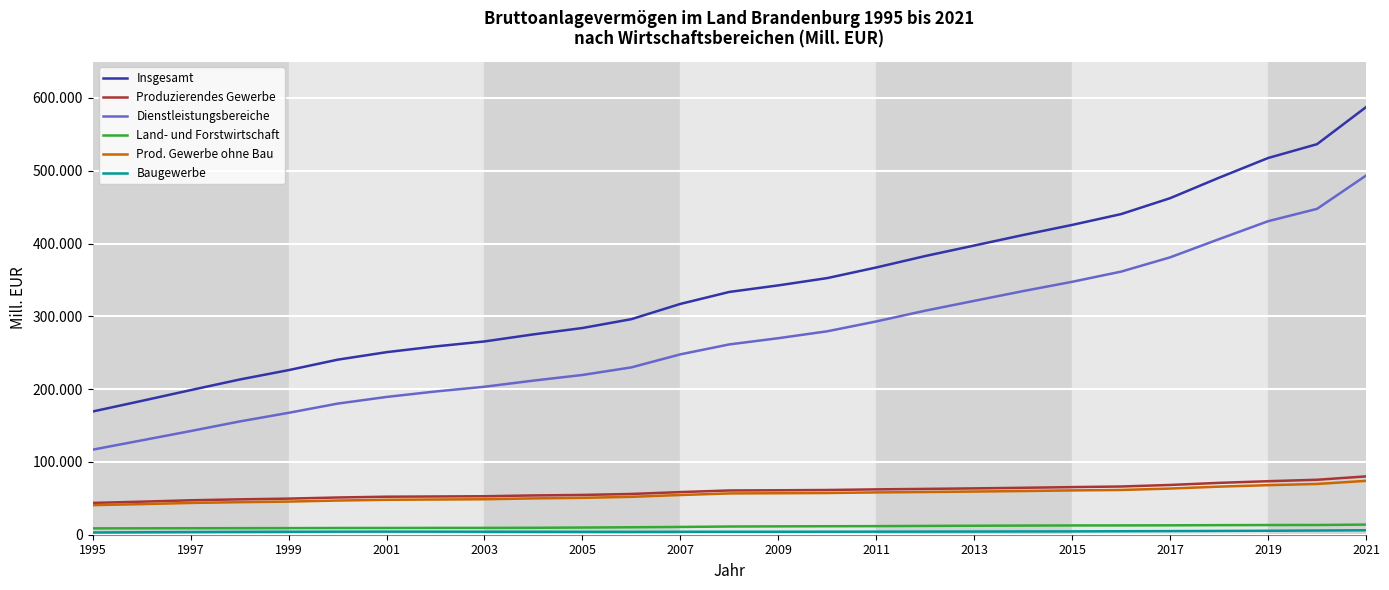

True or false: Baugewerbe and Insgesamt cross at least once.

False